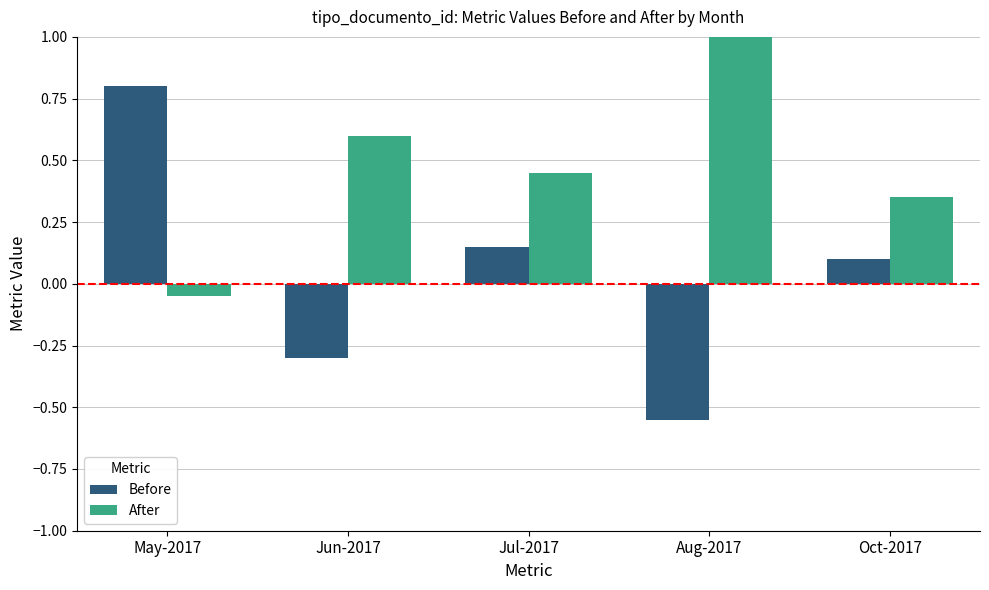

Which category has the highest value in the After series?

Aug-2017